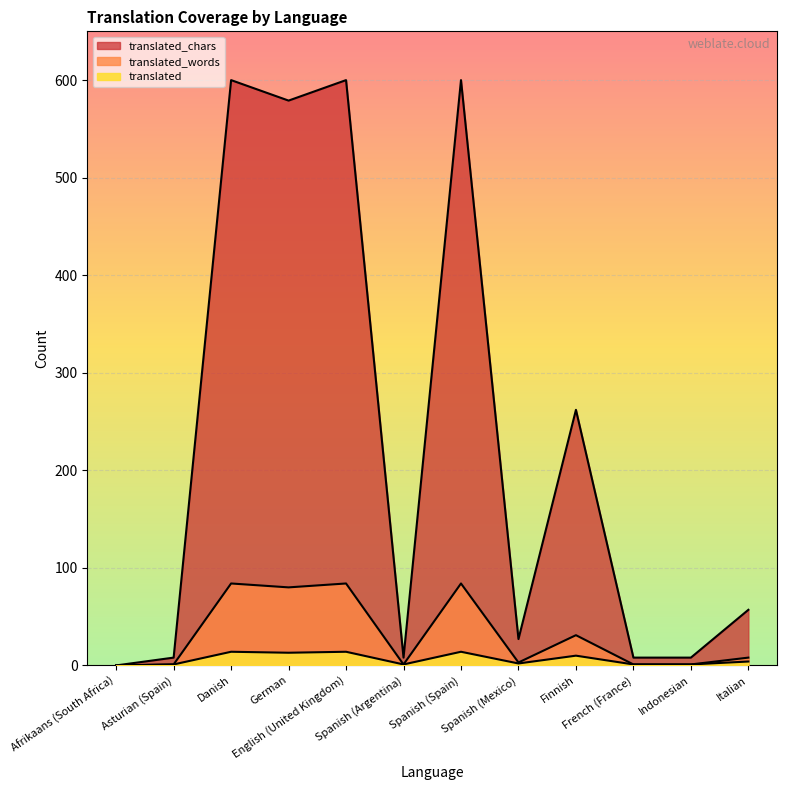

At how many categories does at least one series exceed 215?

5